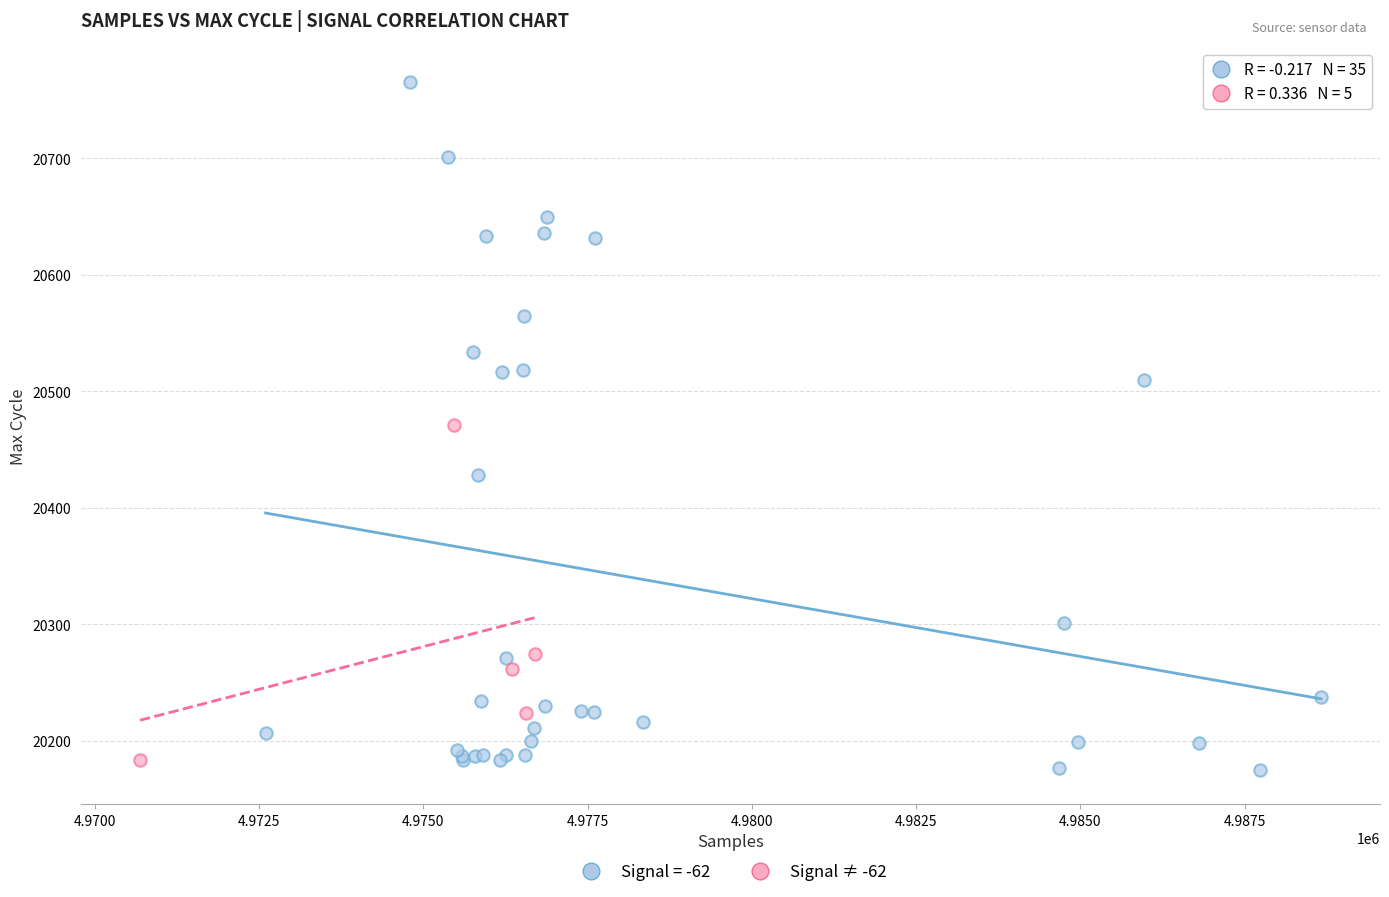

Which series has the largest Y range (max minus min)?

Signal = -62